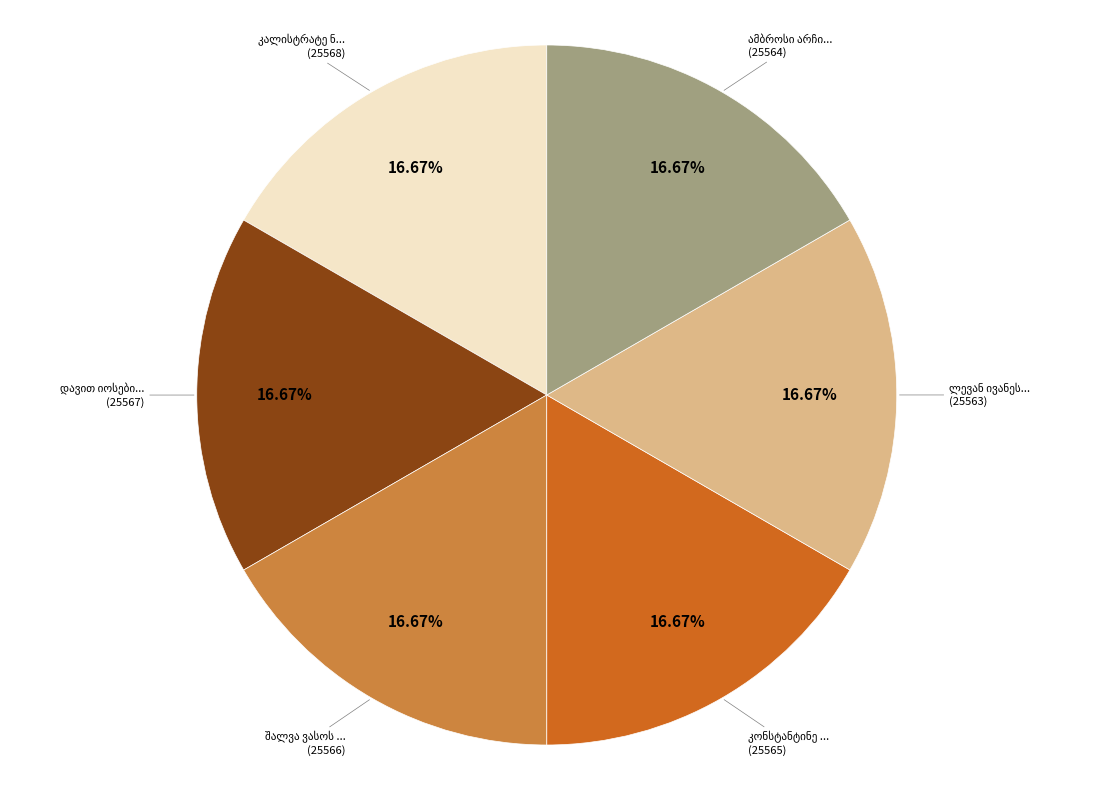

Is there a majority slice in this chart?

No